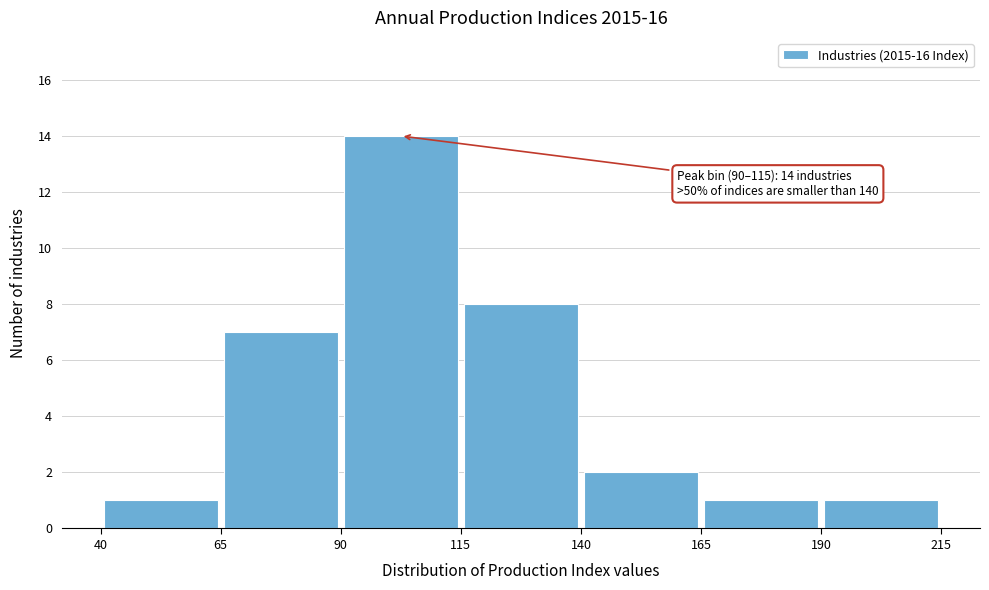

Which range on the x-axis has the tallest bar?

90 to 115